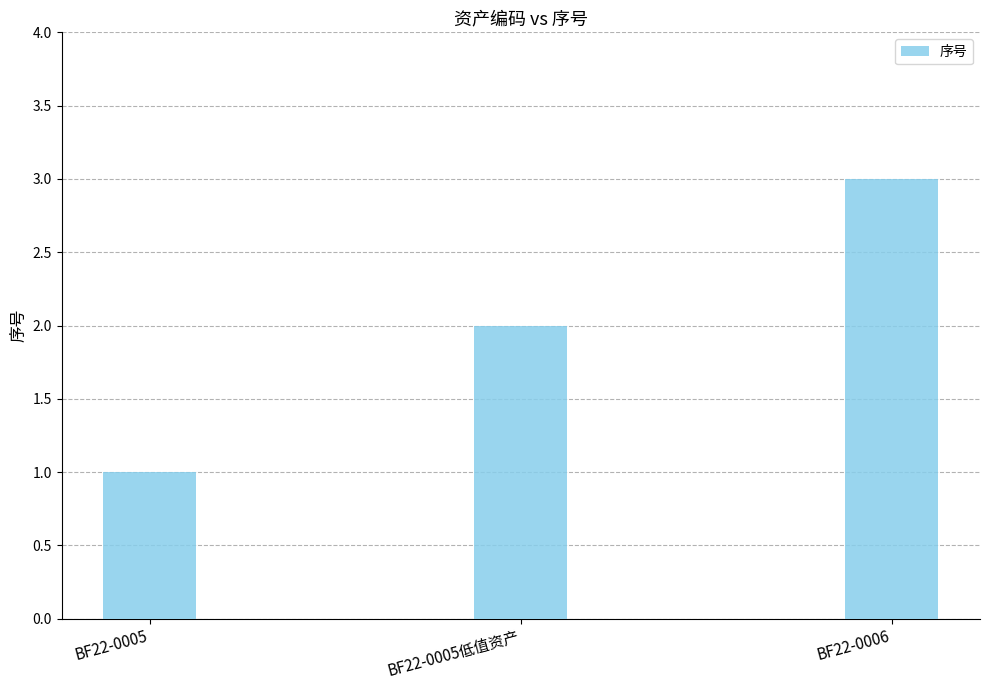

What is the smallest value displayed?

1